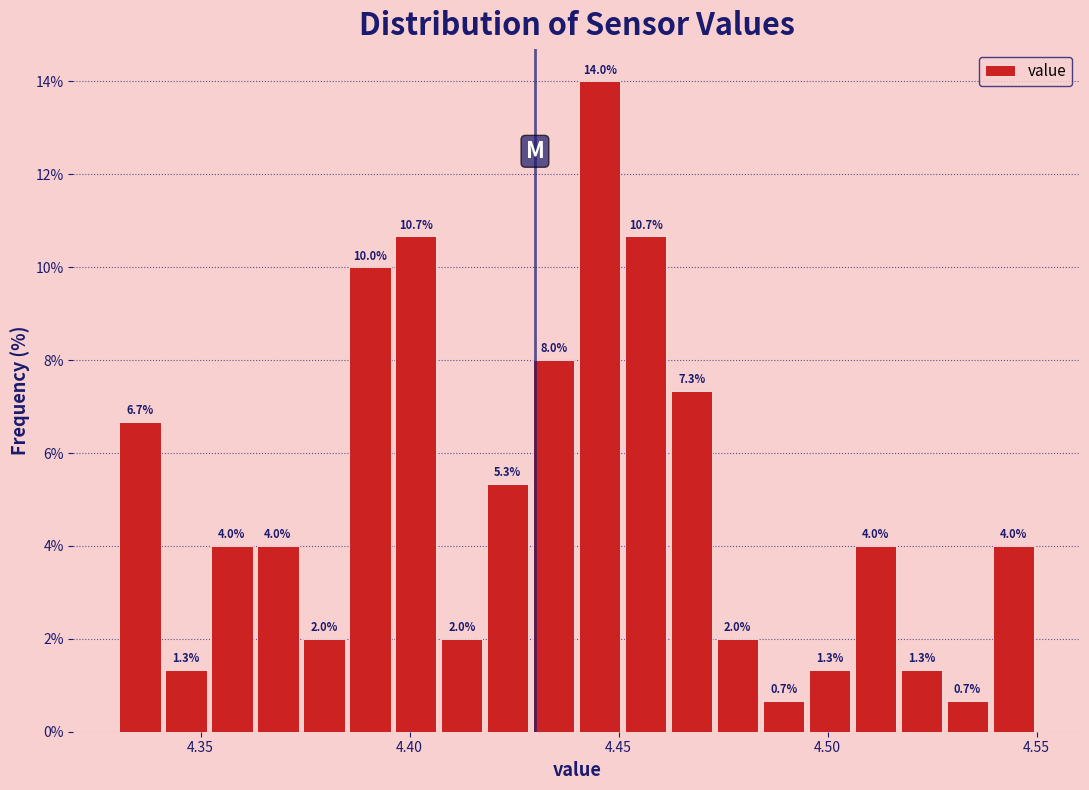

Around what value on the x-axis is the tallest bar? Give the approximate position of its centre, as read against the axis.

4.445